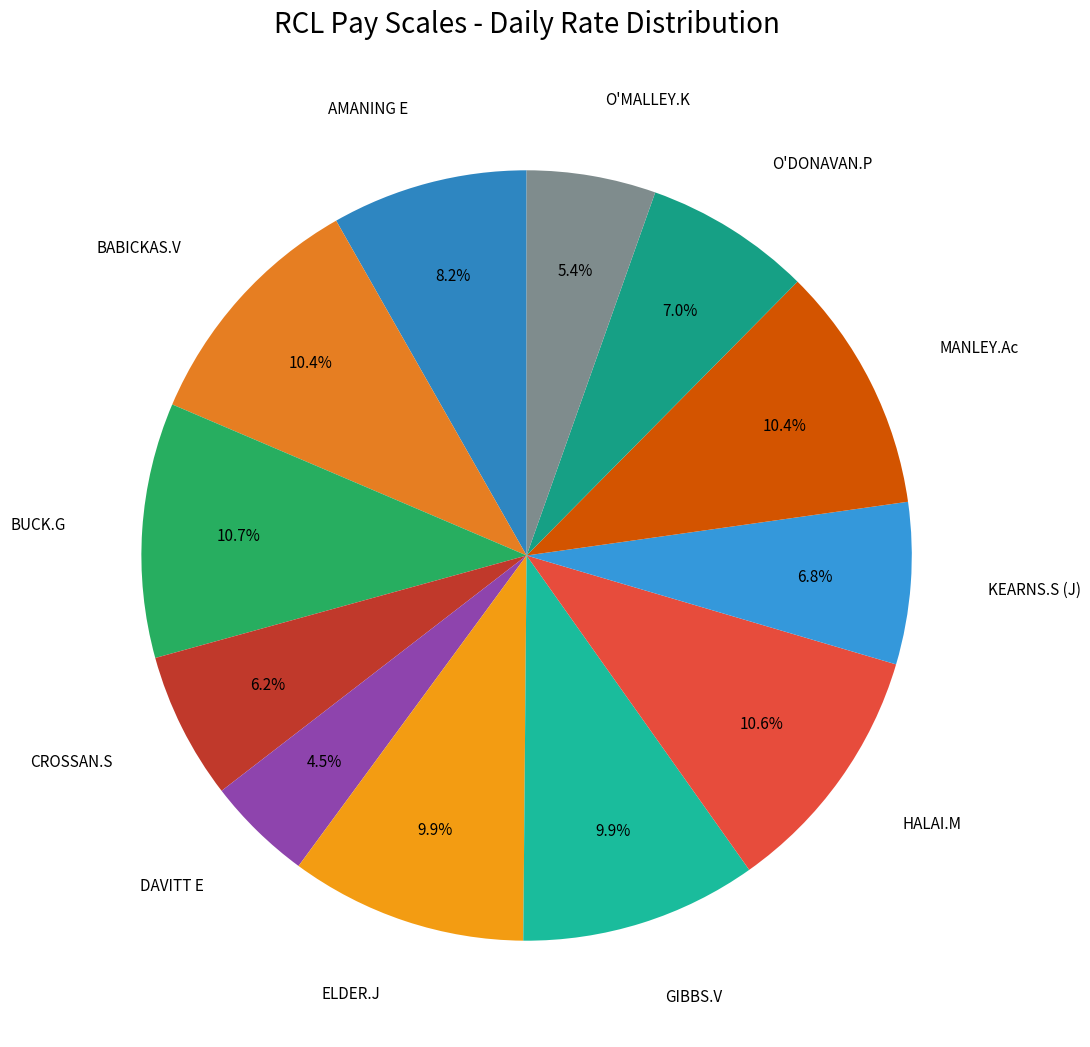

Approximately how many times larger is the value at BABICKAS.V compared to O'DONAVAN.P?

1.5